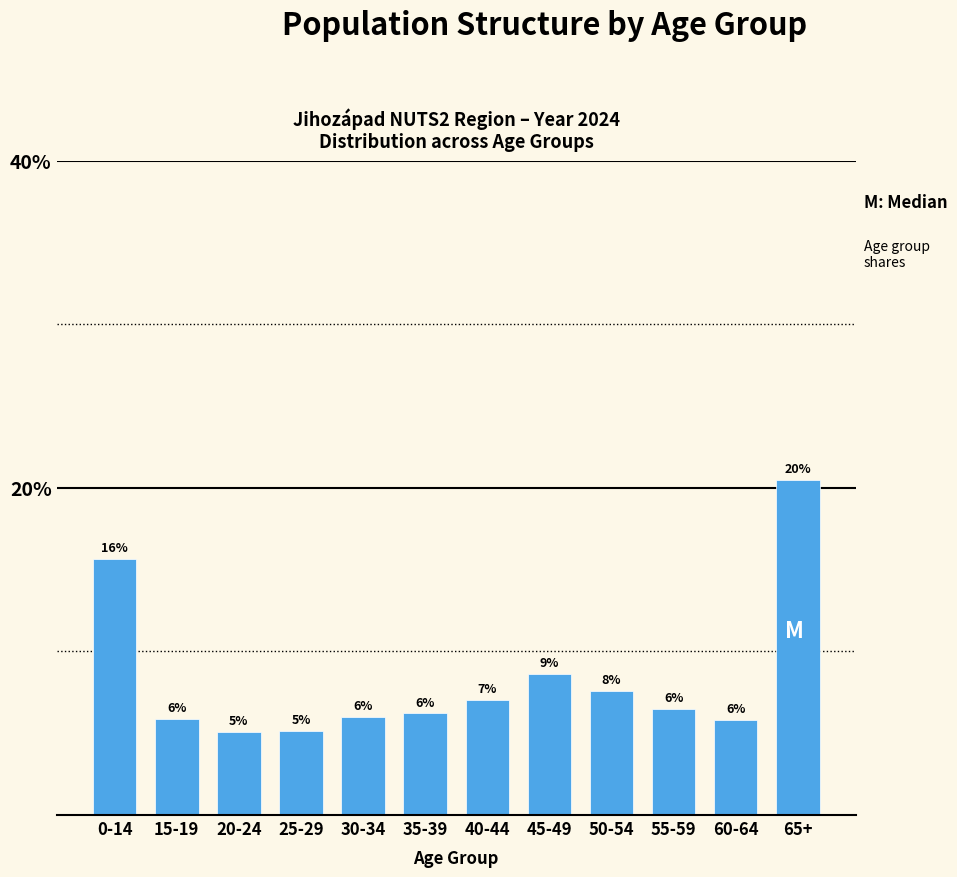

Which has a higher value, 30-34 or 0-14?

0-14